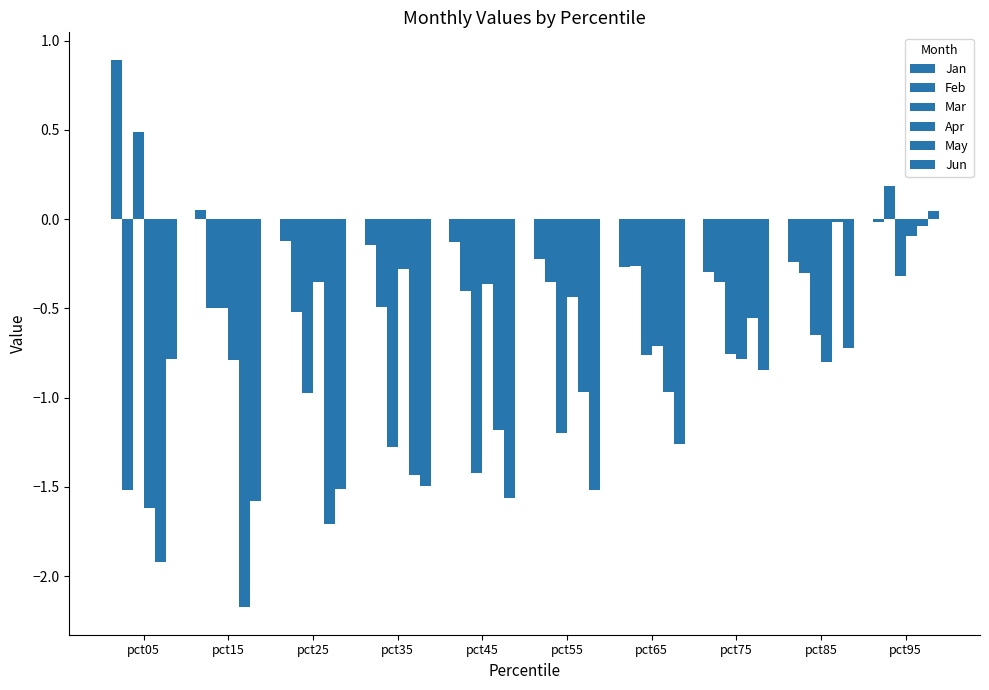

How many bars are there in total?

60